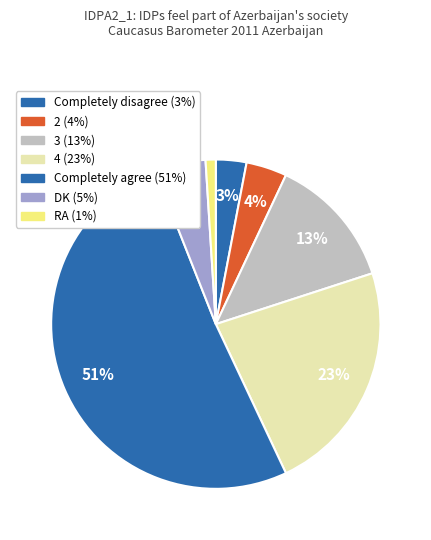

Does RA account for over 50% of the chart?

No